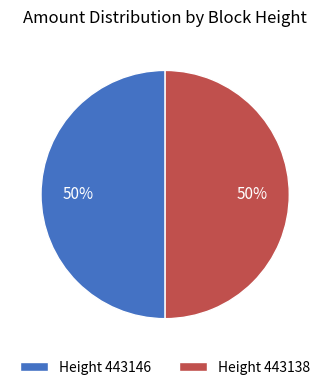

To the nearest percent, what percentage of the pie is Height 443138?

50%